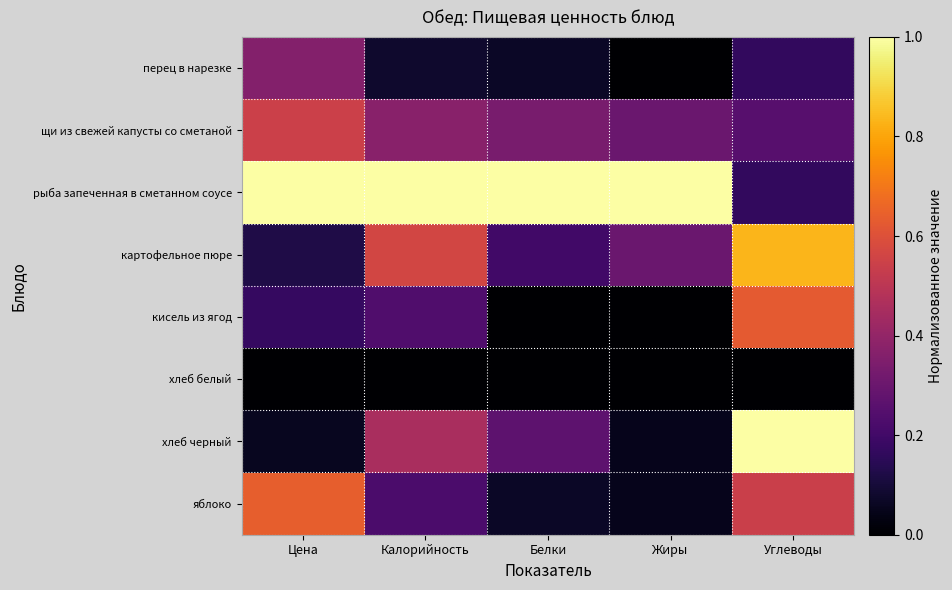

Reading right to left, transcribe all the data shown in this chart.

перец в нарезке: Углеводы=0.2	Жиры=0.0	Белки=0.1	Калорийность=0.1	Цена=0.4
щи из свежей капусты со сметаной: Углеводы=0.2	Жиры=0.3	Белки=0.3	Калорийность=0.4	Цена=0.5
рыба запеченная в сметанном соусе: Углеводы=0.2	Жиры=1.0	Белки=1.0	Калорийность=1.0	Цена=1.0
картофельное пюре: Углеводы=0.8	Жиры=0.3	Белки=0.2	Калорийность=0.6	Цена=0.1
кисель из ягод: Углеводы=0.6	Жиры=0.0	Белки=0.0	Калорийность=0.2	Цена=0.2
хлеб белый: Углеводы=0.0	Жиры=0.0	Белки=0.0	Калорийность=0.0	Цена=0.0
хлеб черный: Углеводы=1.0	Жиры=0.1	Белки=0.3	Калорийность=0.5	Цена=0.1
яблоко: Углеводы=0.5	Жиры=0.1	Белки=0.1	Калорийность=0.2	Цена=0.6